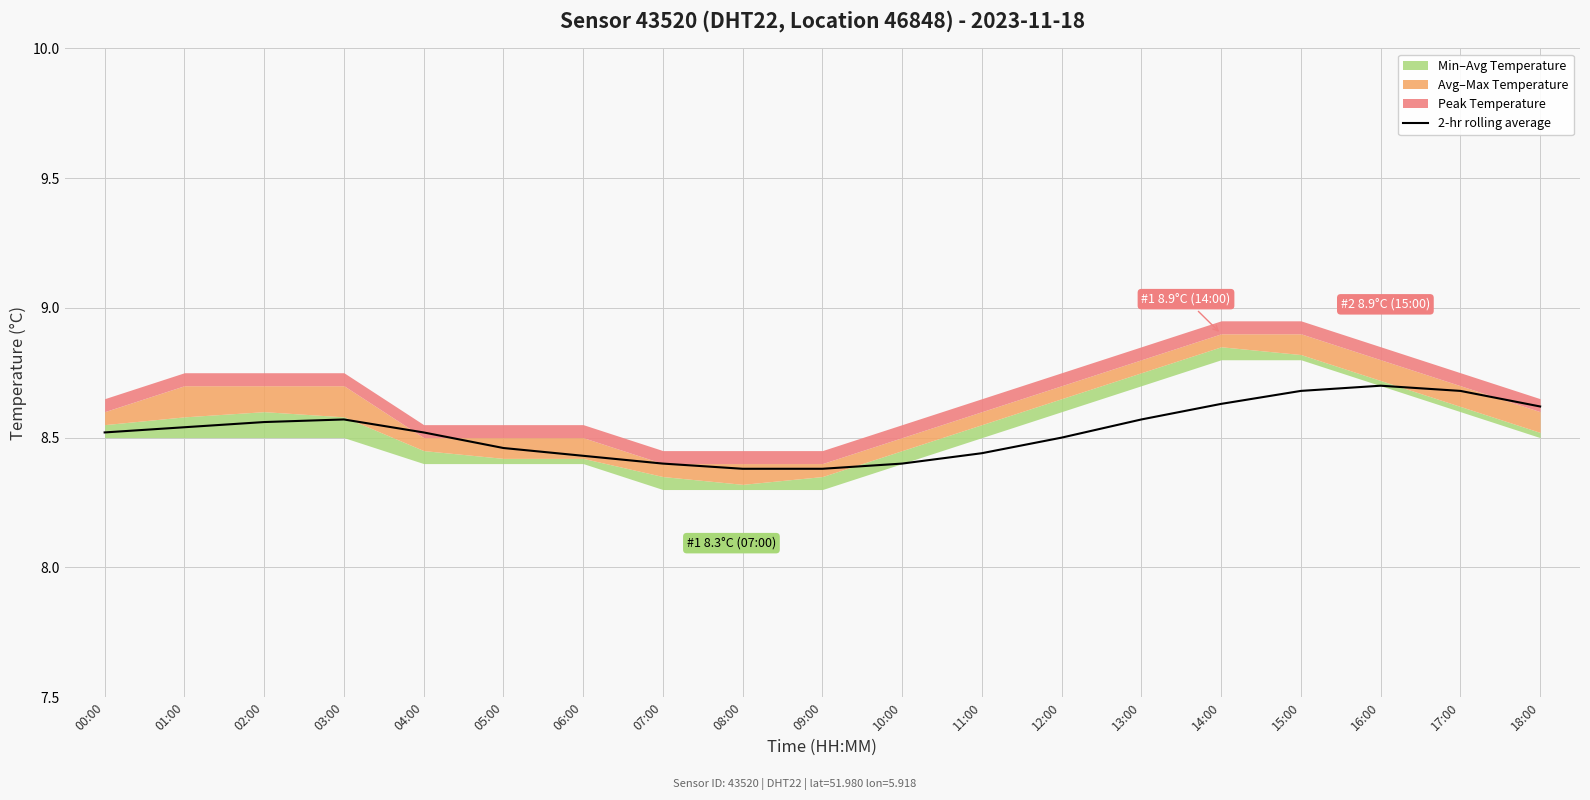

What is the sum of the values at 04:00 and 13:00?

17.1